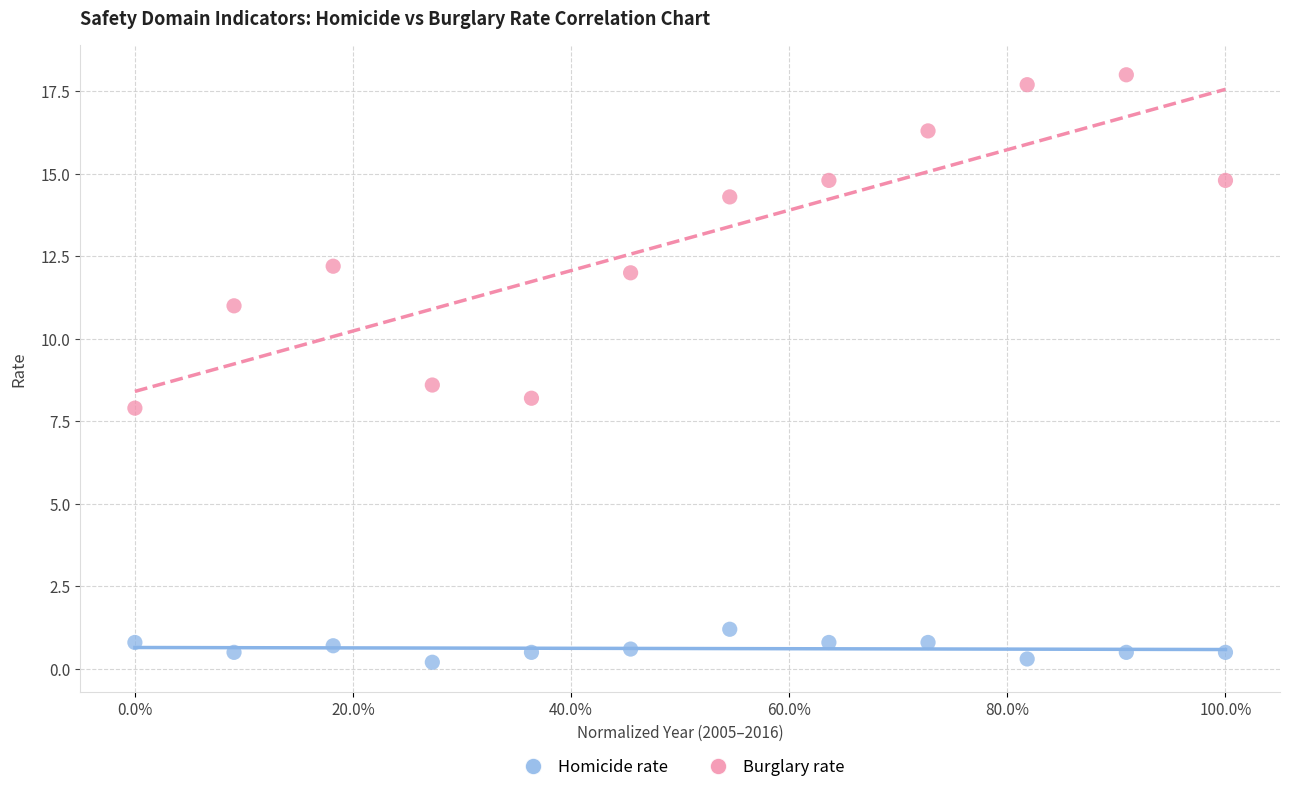

Which series has the largest Y range (max minus min)?

Burglary rate